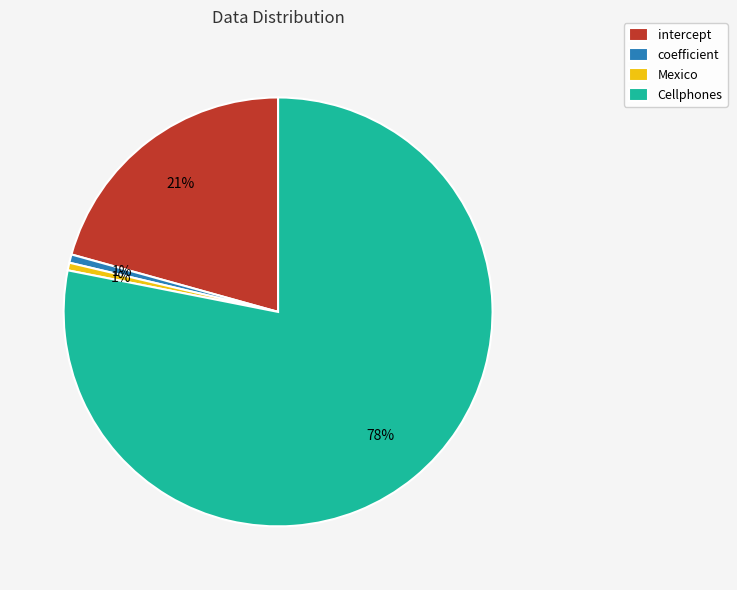

Count the number of slices in the pie.

4